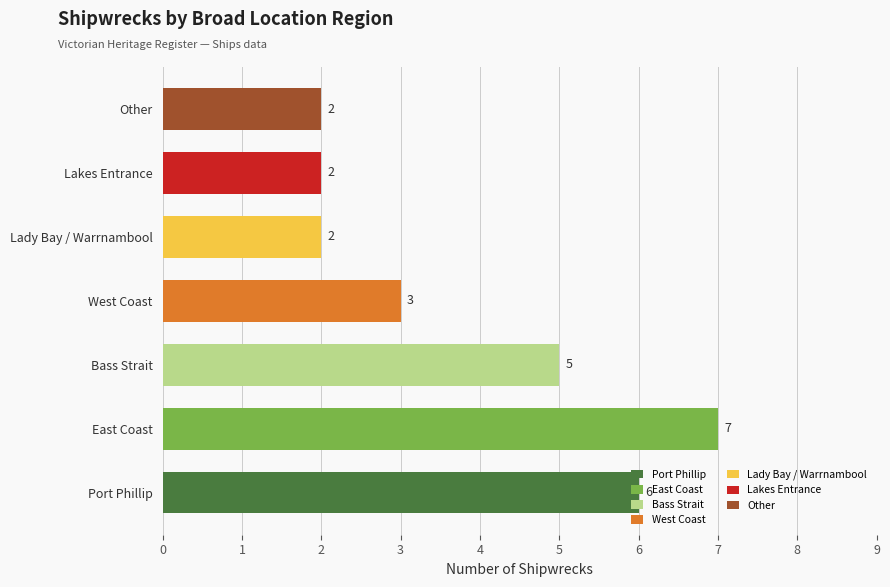

The chart shows a value of 3 at Port Phillip. True or false?

False